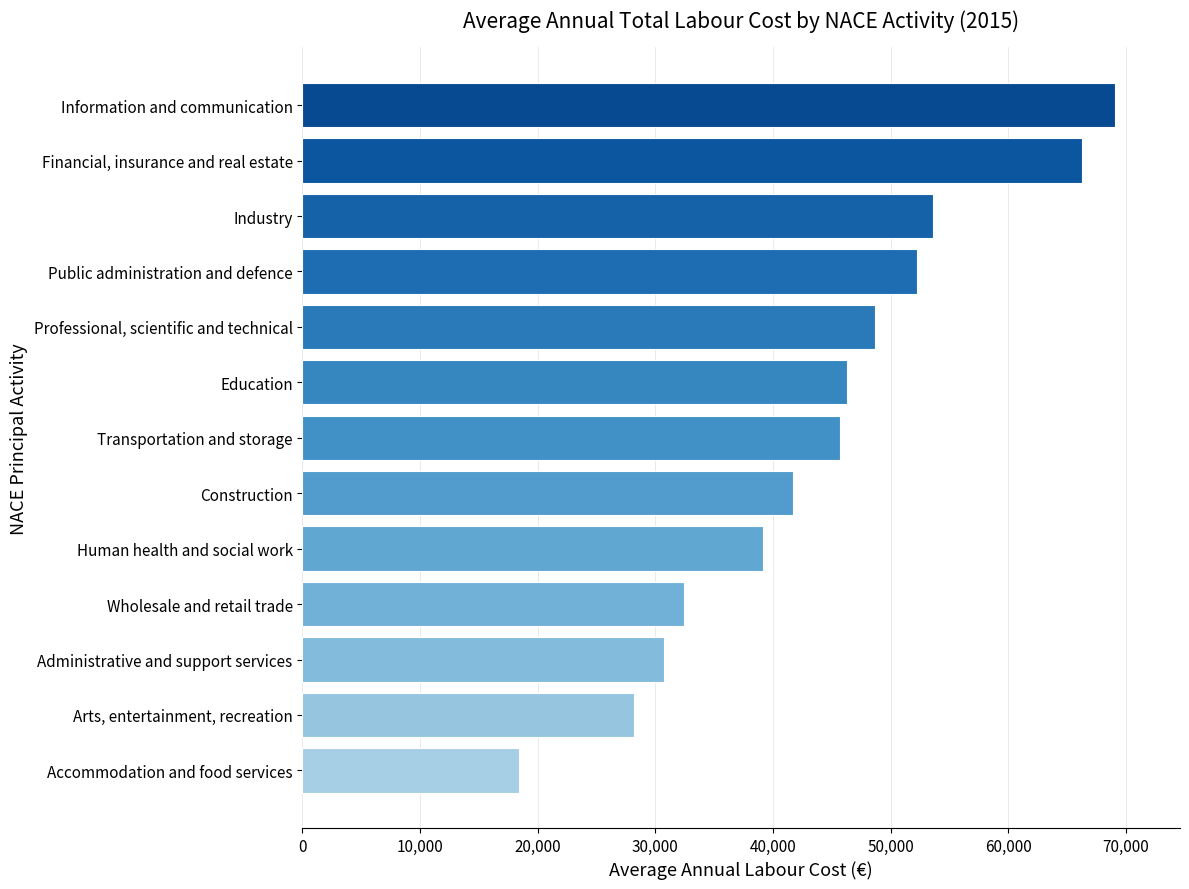

Reading bottom to top, list all the values displayed in this chart.

Accommodation and food services=18455	Arts, entertainment, recreation=28212	Administrative and support services=30751	Wholesale and retail trade=32470	Human health and social work=39134	Construction=41735	Transportation and storage=45729	Education=46305	Professional, scientific and technical=48681	Public administration and defence=52218	Industry=53620	Financial, insurance and real estate=66271	Information and communication=69083